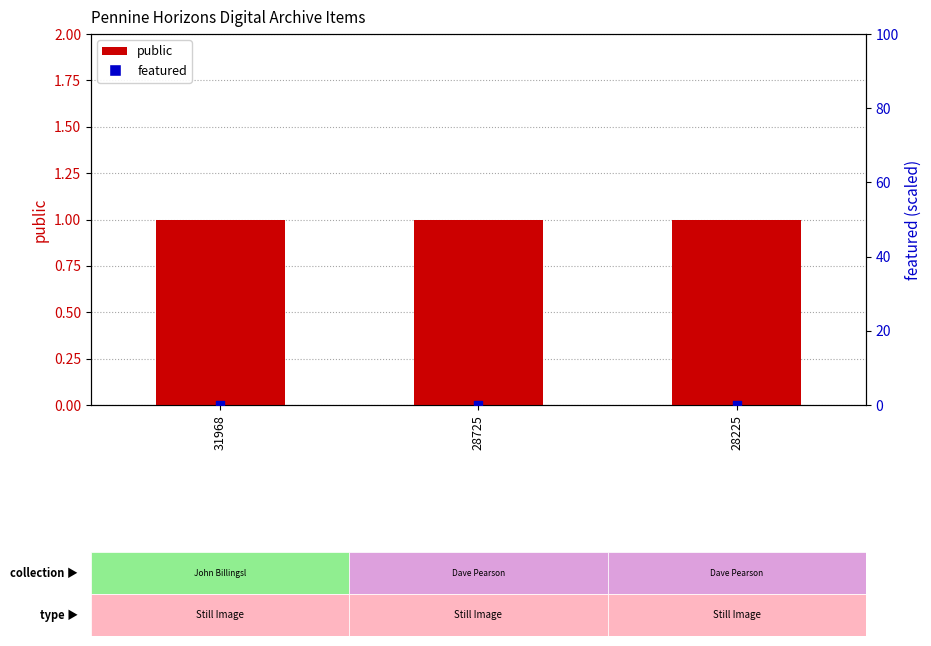

What is the total value across all series at 28225?

1